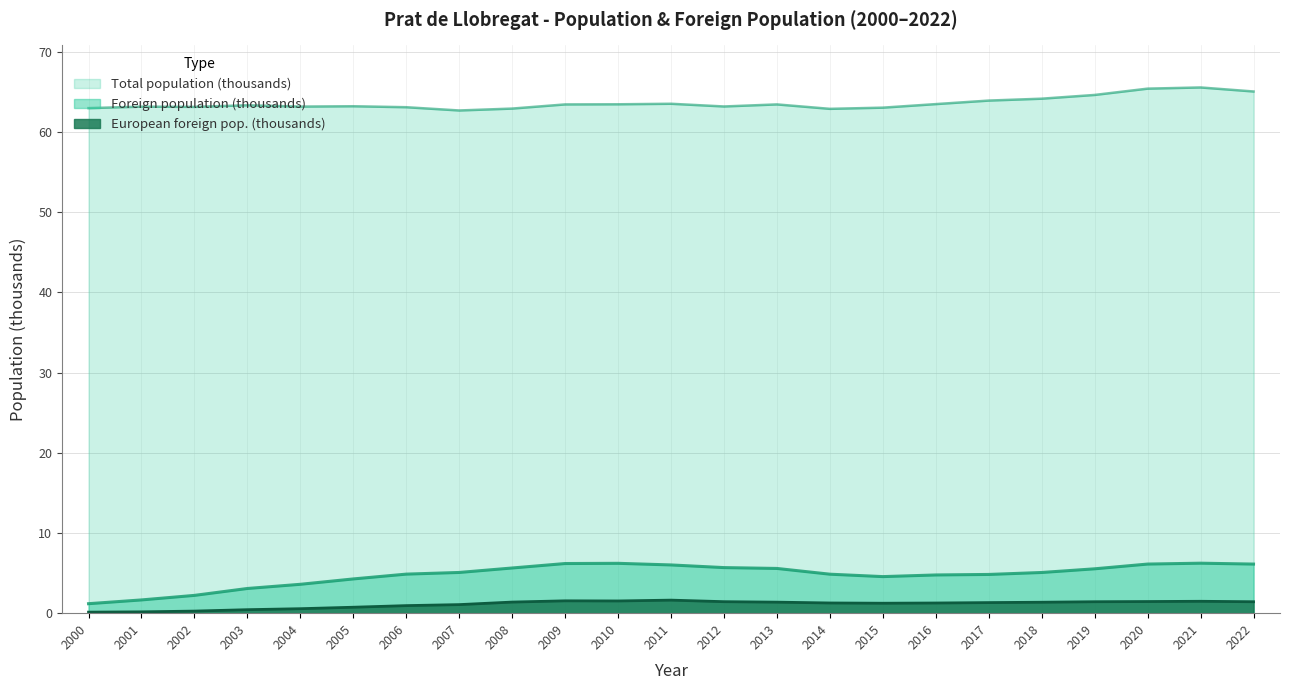

What is the difference between the maximum and minimum values in the Total population series?

2.9